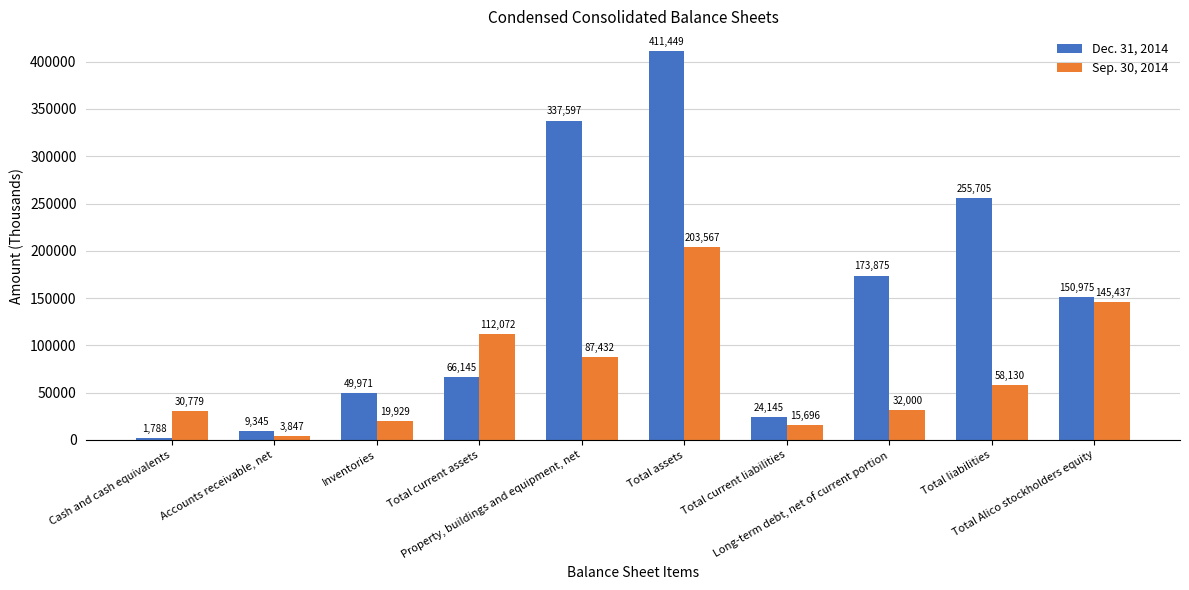

The Sep. 30, 2014 series shows 13906 at Long-term debt, net of current portion. True or false?

False